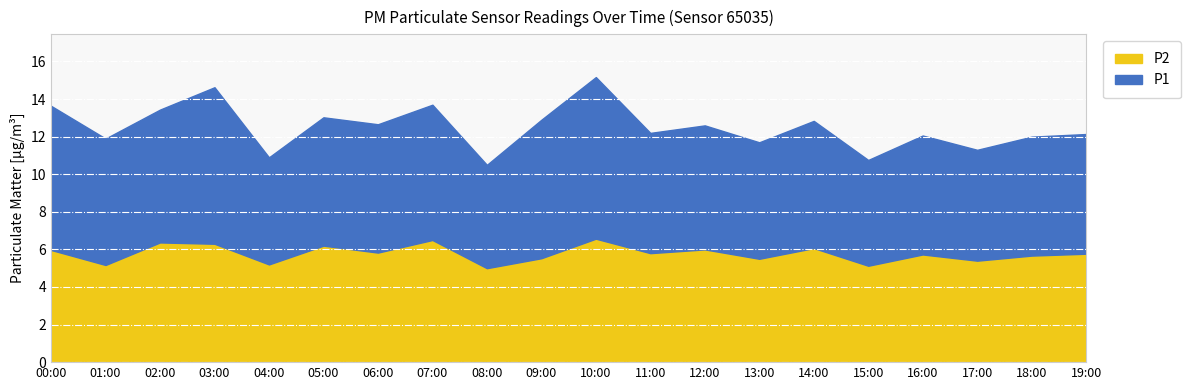

Read the P2 value at 15:00.

5.1